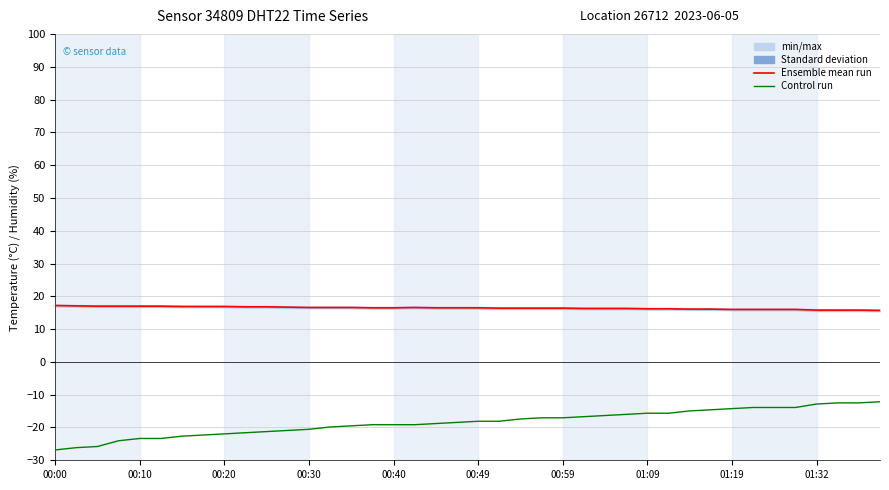

At which category does the chart reach its minimum across all series?

00:00